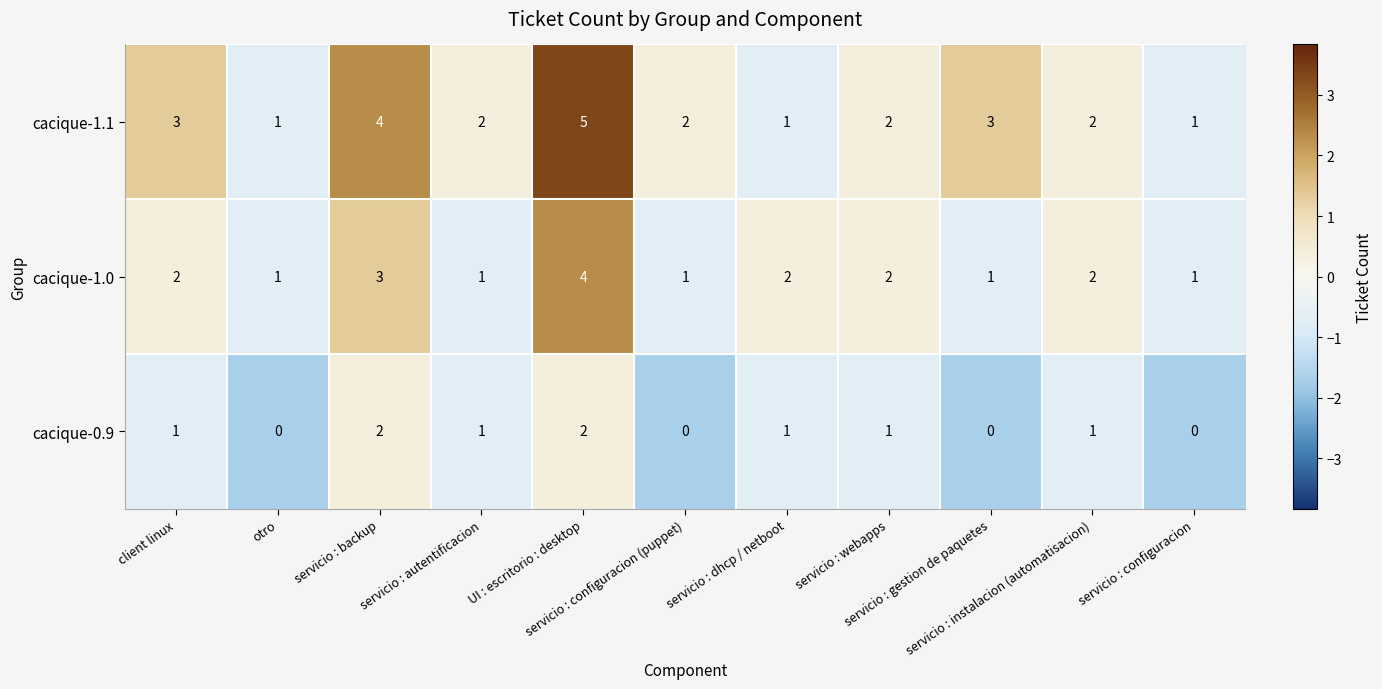

What is the sum of all cacique-1.0 values?

20